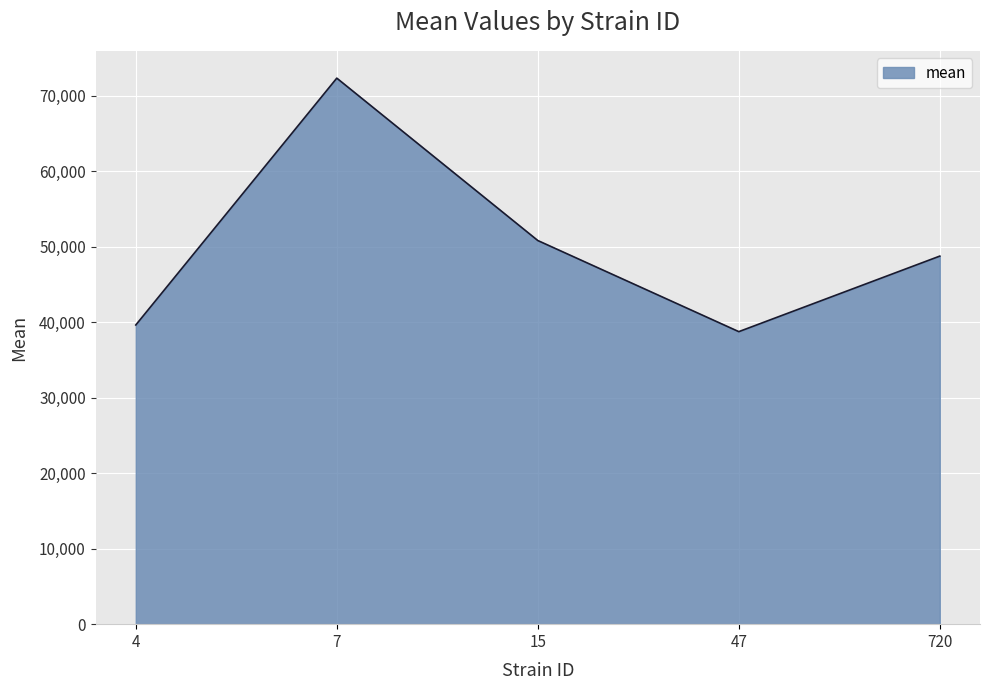

Where is the data nearest to the value 55539?

15